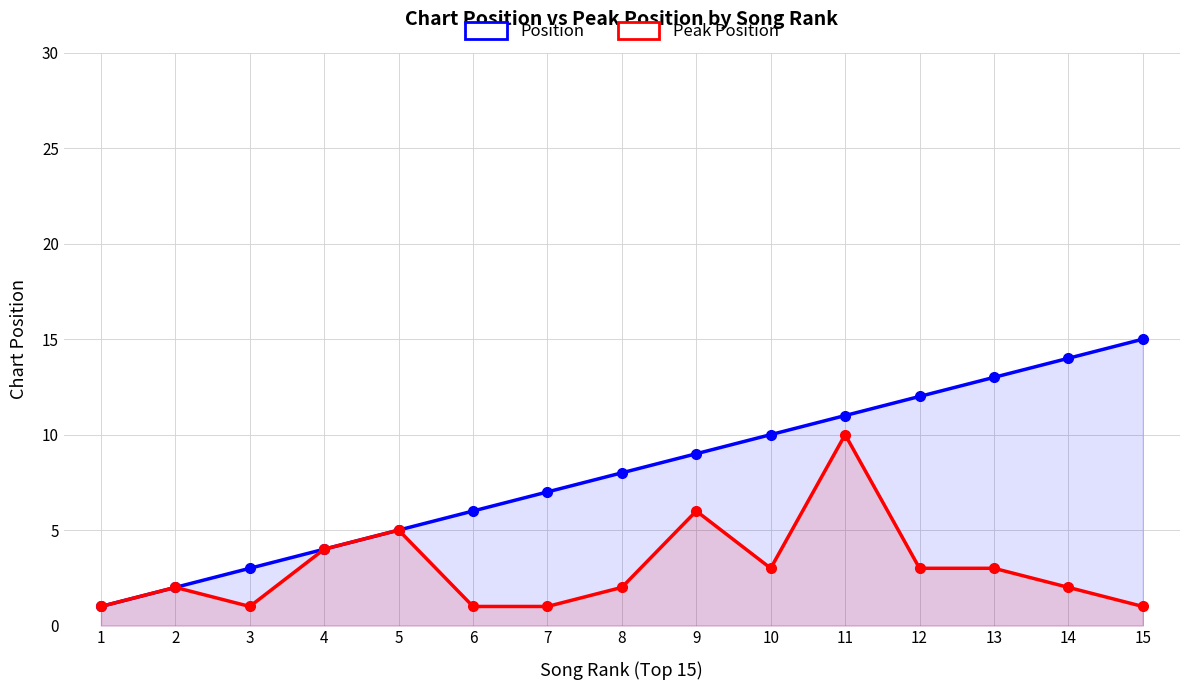

Does the chart display data point markers on the line(s)?

Yes